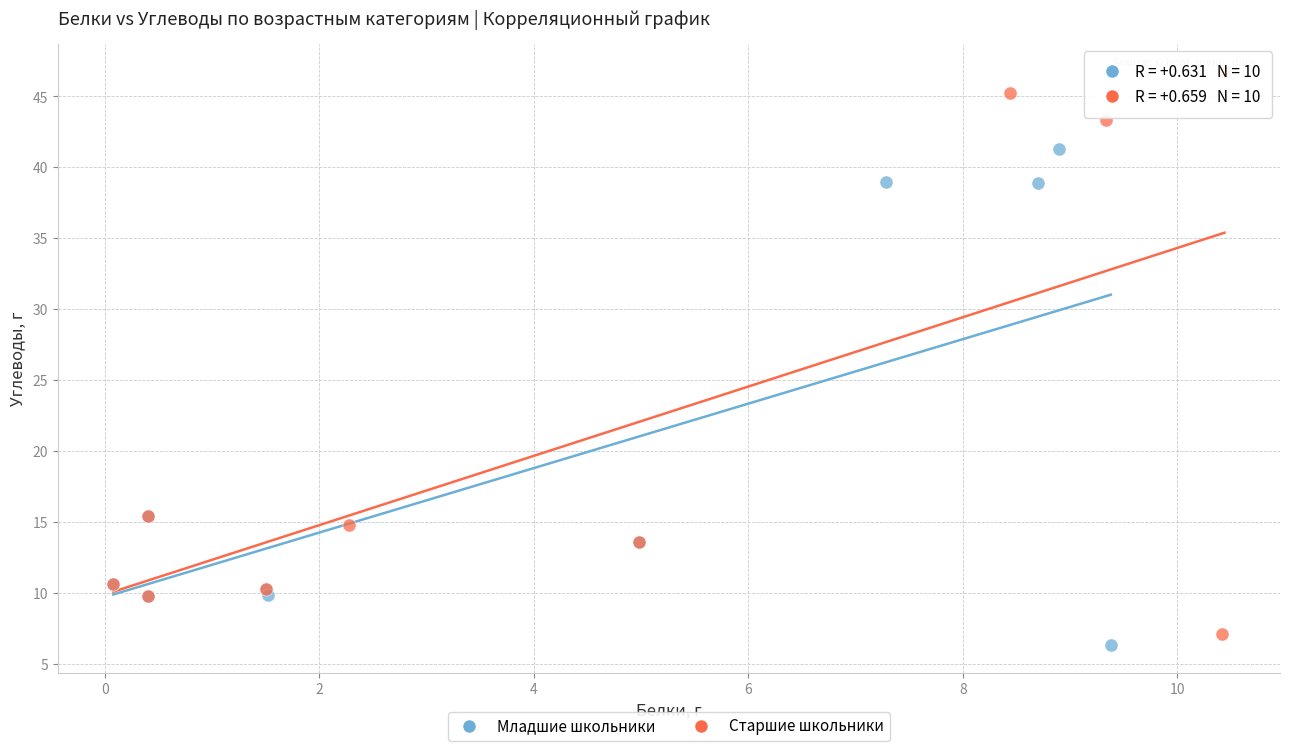

Which series has the widest spread of Y values?

Старшие школьники